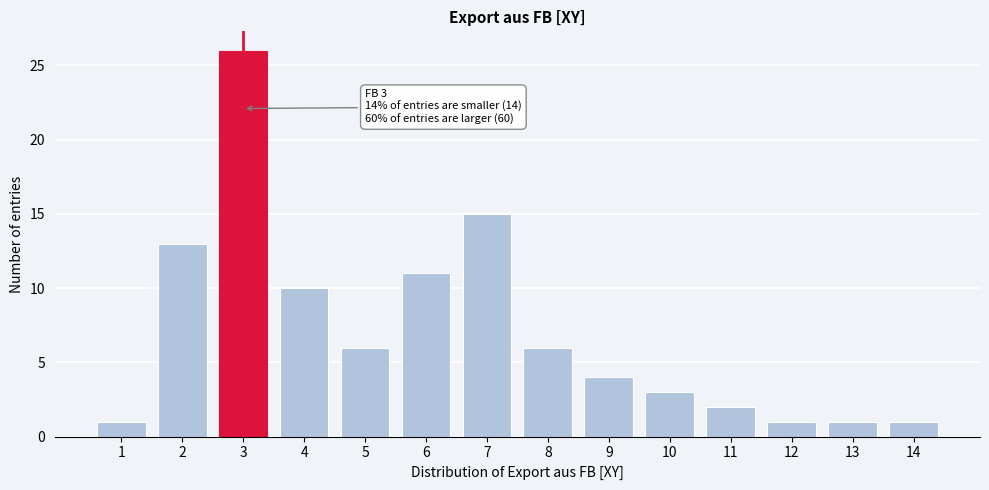

Reading left to right, what are all the values shown in this chart?

1	13	26	10	6	11	15	6	4	3	2	1	1	1